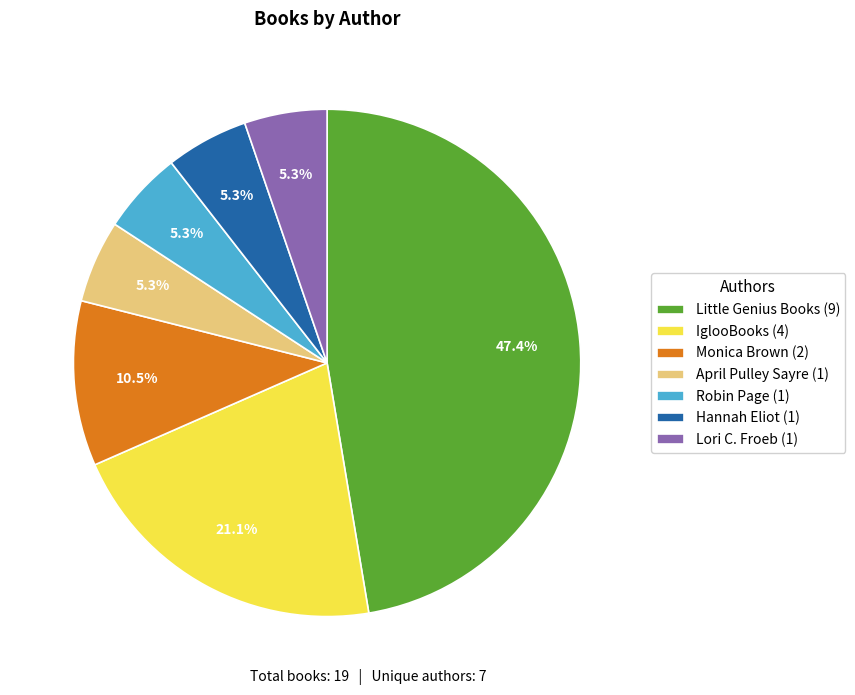

Does Hannah Eliot account for over 50% of the chart?

No